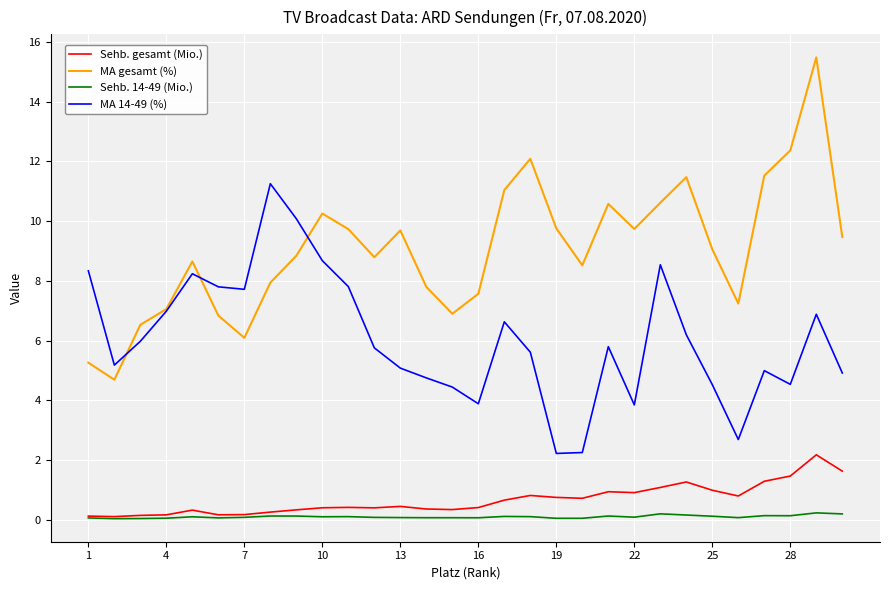

Rank the series by their maximum value, from lowest to highest.

Sehb. 14-49 (Mio.), Sehb. gesamt (Mio.), MA 14-49 (%), MA gesamt (%)